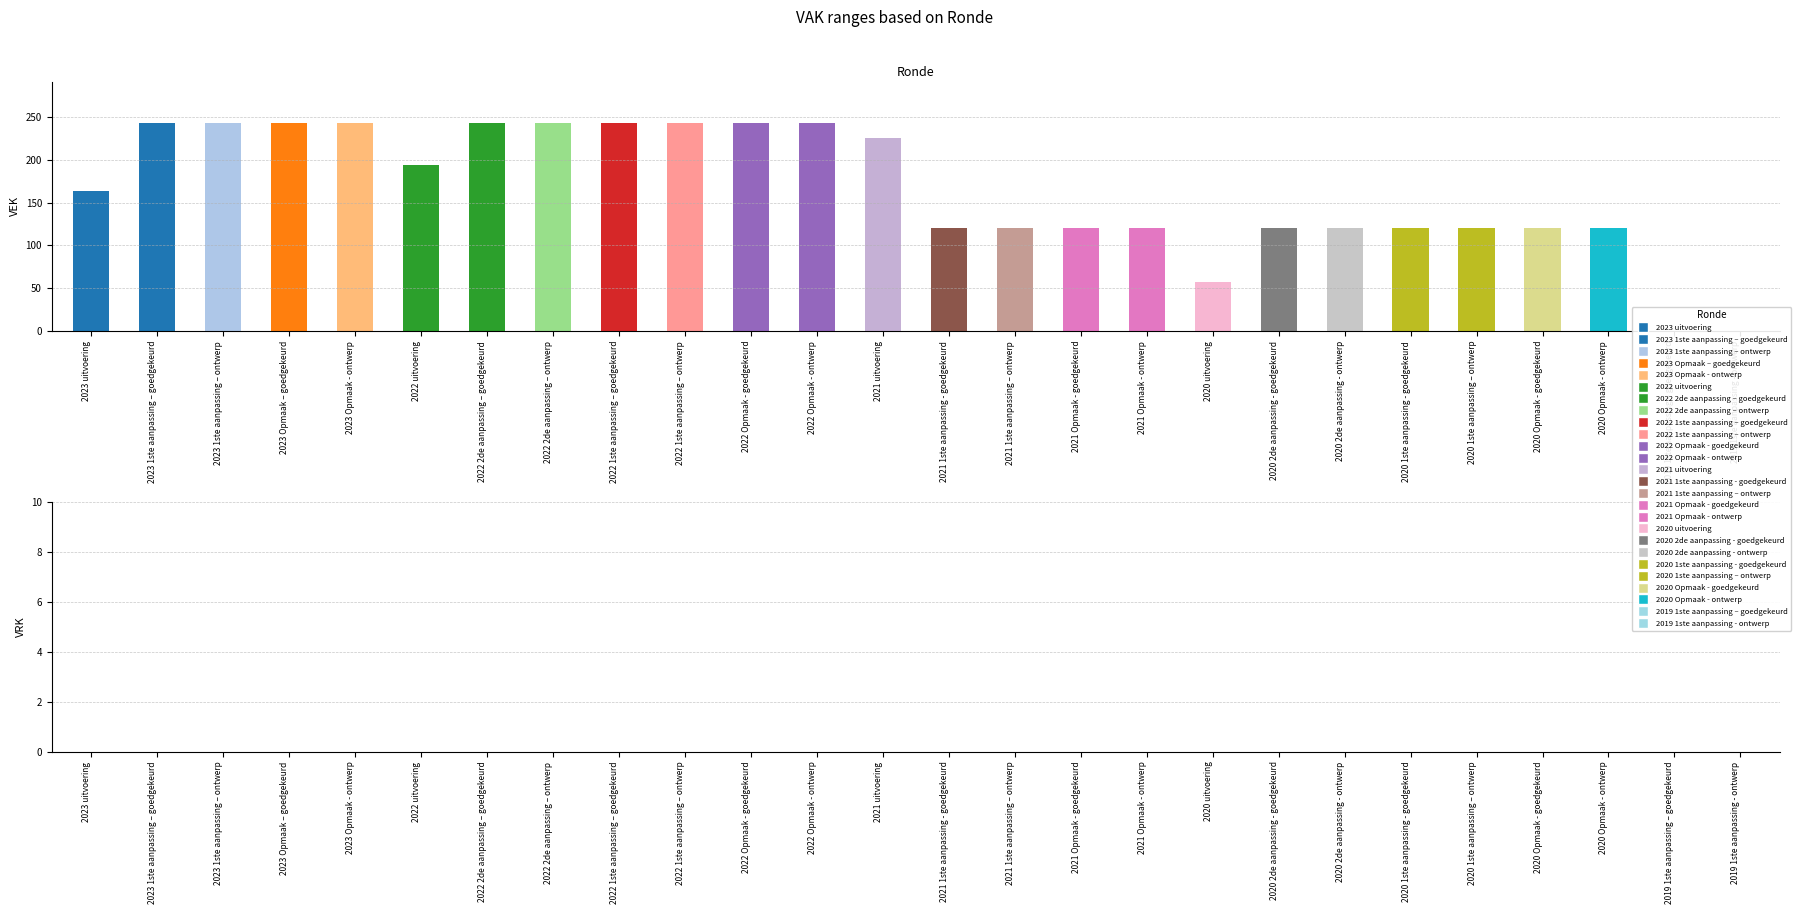

How many categories are shown in the chart?

26